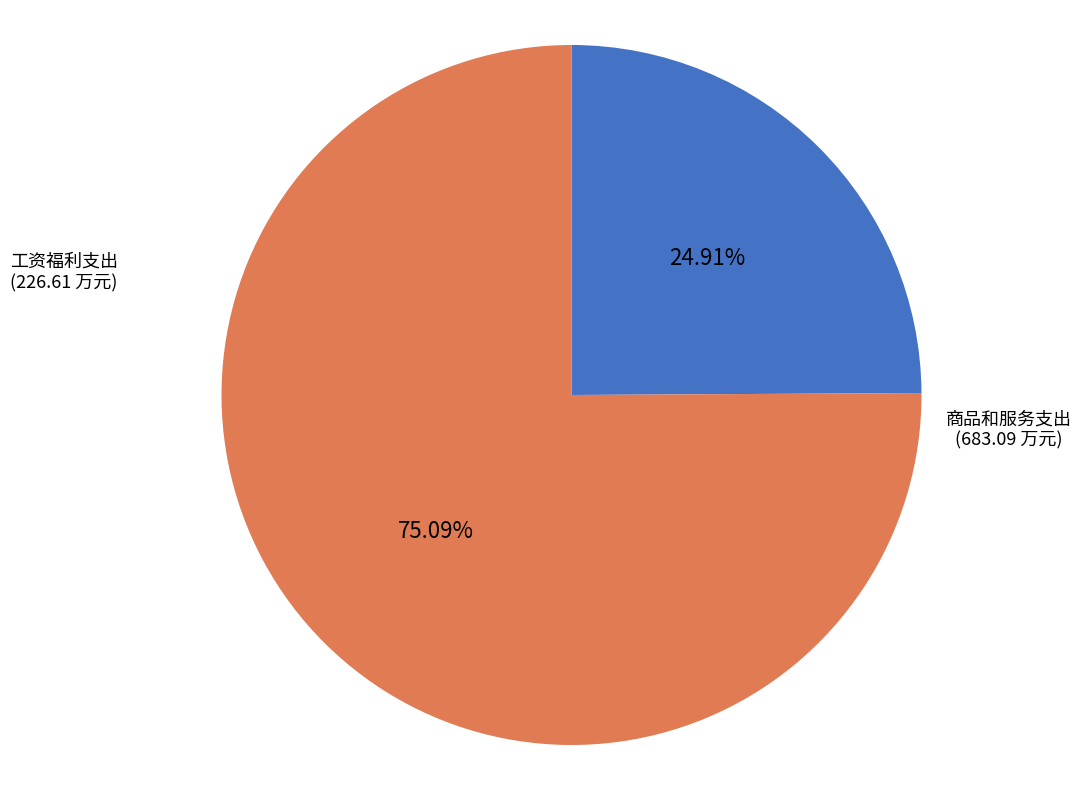

Is there any slice that represents more than half of the pie?

Yes